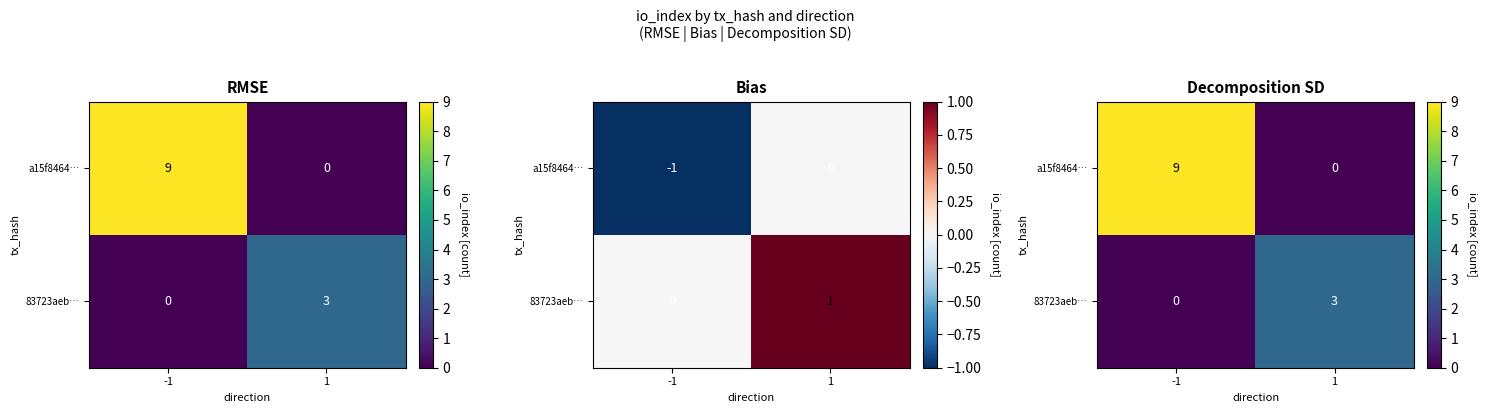

List the labels in order of 83723aeb… value, largest first.

1, -1